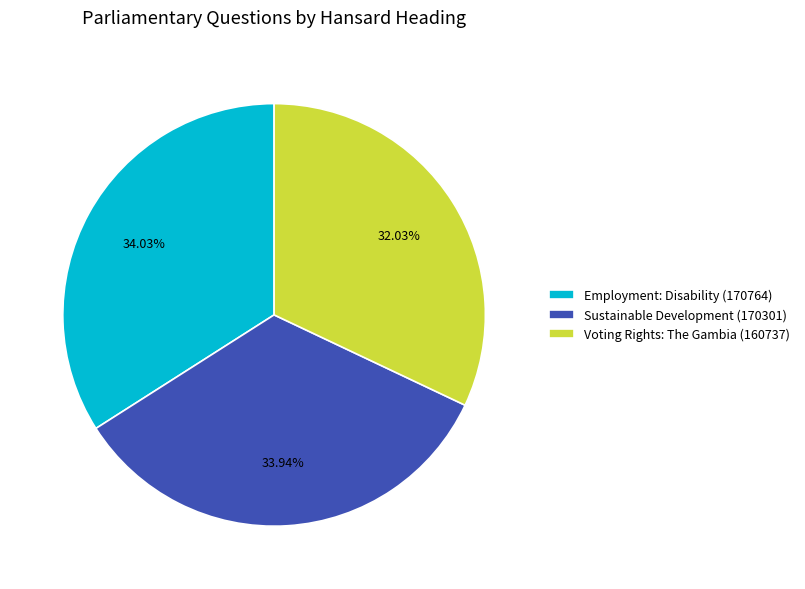

How many slices are in this pie chart?

3